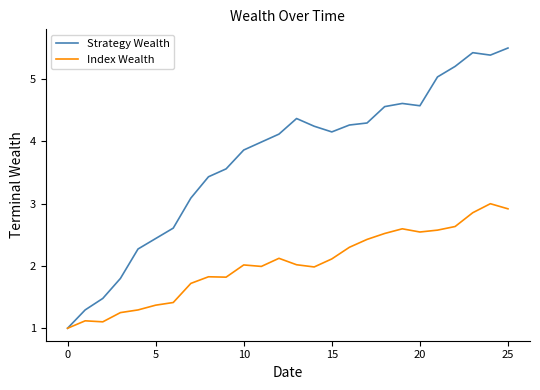

Which series has the widest spread of values?

Strategy Wealth